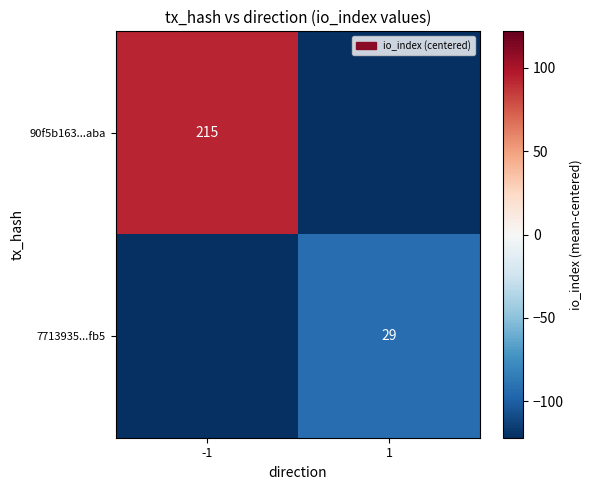

The 7713935...fb5 series shows 50 at 1. True or false?

False